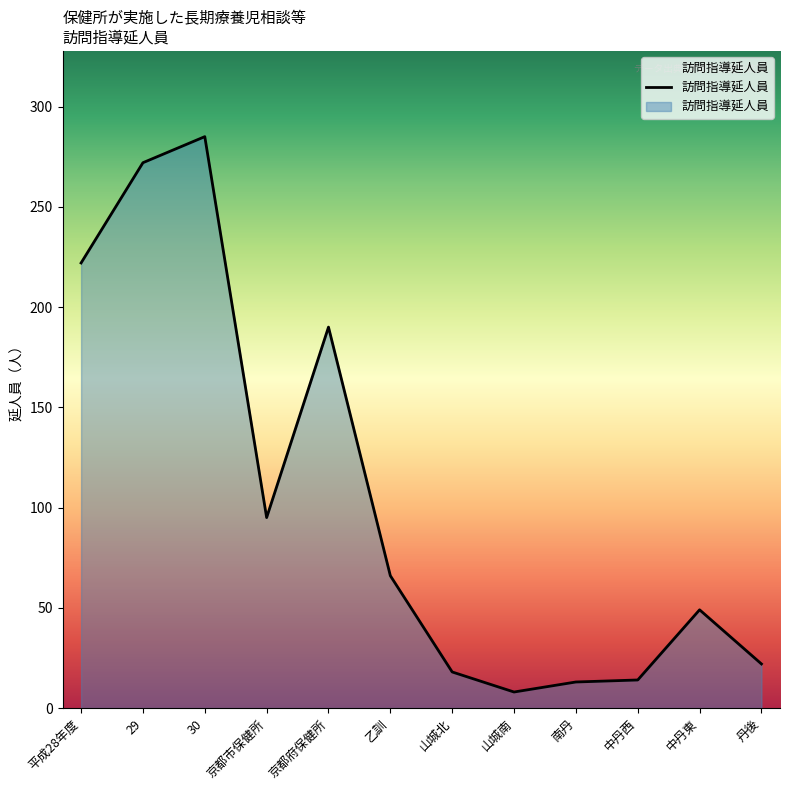

What is the difference between the values at 山城南 and 丹後?

14